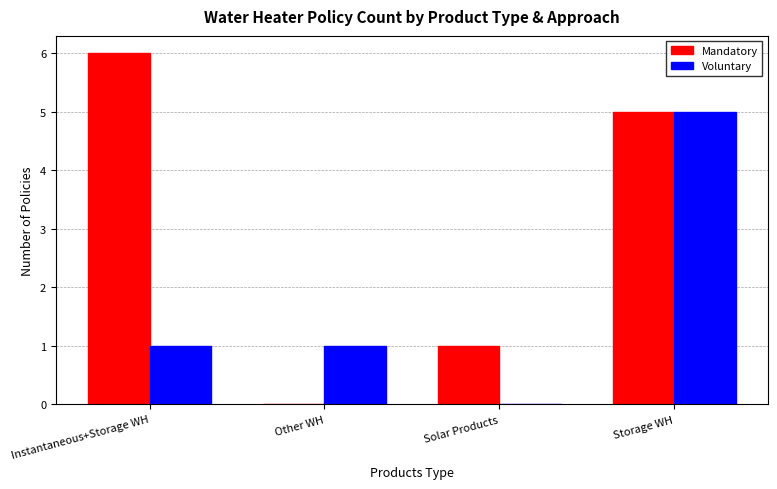

What are all the series names shown in the legend?

Mandatory, Voluntary